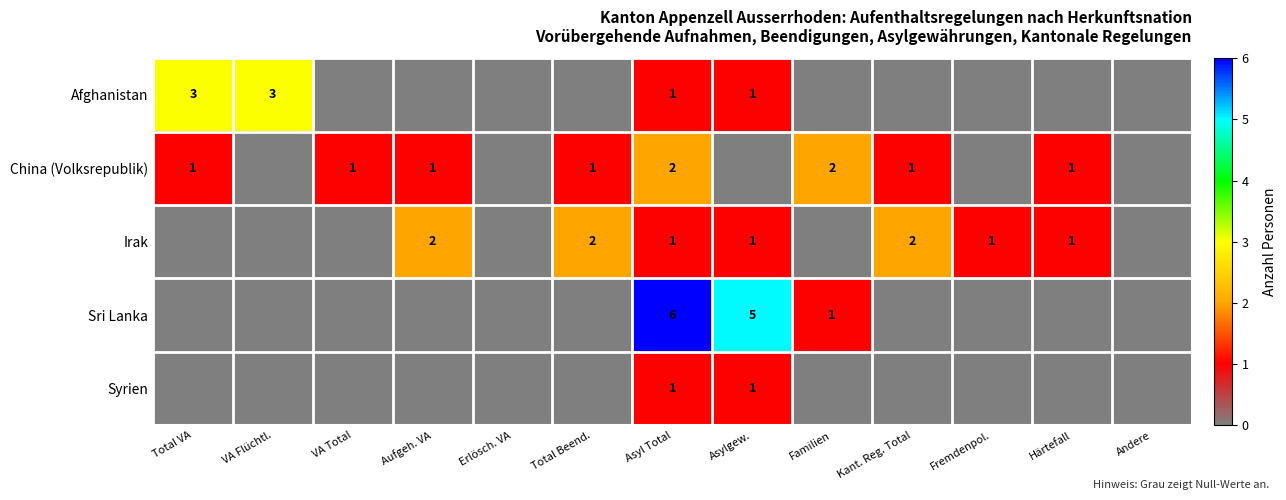

What is the spread (max minus min) of values at Total VA?

3